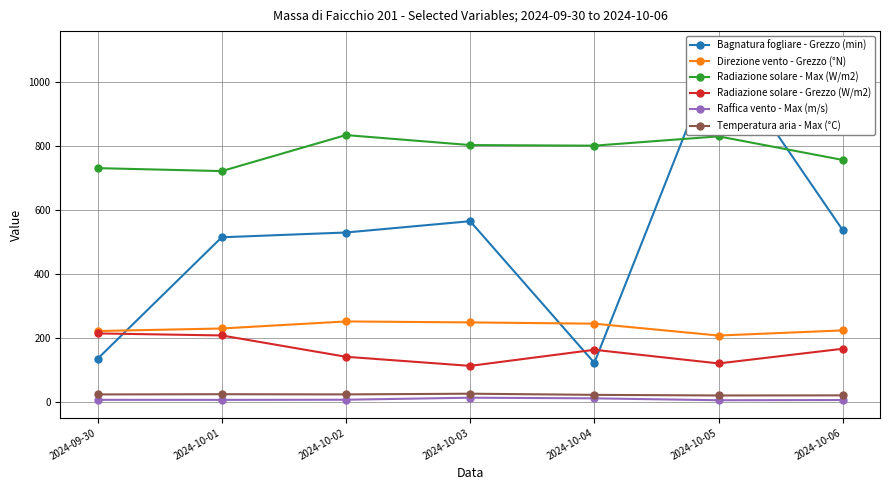

Reading right to left, what are all the values shown in this chart?

Bagnatura fogliare - Grezzo (min): 2024-10-06=536.0	2024-10-05=1102.6	2024-10-04=121.7	2024-10-03=564.0	2024-10-02=528.7	2024-10-01=513.8	2024-09-30=134.2
Direzione vento - Grezzo (°N): 2024-10-06=223.0	2024-10-05=207.0	2024-10-04=244.0	2024-10-03=248.0	2024-10-02=251.0	2024-10-01=229.0	2024-09-30=221.0
Radiazione solare - Max (W/m2): 2024-10-06=755.2	2024-10-05=828.9	2024-10-04=799.8	2024-10-03=801.7	2024-10-02=832.9	2024-10-01=720.4	2024-09-30=729.7
Radiazione solare - Grezzo (W/m2): 2024-10-06=165.7	2024-10-05=119.9	2024-10-04=162.5	2024-10-03=112.3	2024-10-02=140.7	2024-10-01=207.3	2024-09-30=213.6
Raffica vento - Max (m/s): 2024-10-06=5.6	2024-10-05=5.0	2024-10-04=10.9	2024-10-03=12.9	2024-10-02=6.6	2024-10-01=6.1	2024-09-30=6.3
Temperatura aria - Max (°C): 2024-10-06=20.2	2024-10-05=19.9	2024-10-04=21.8	2024-10-03=25.4	2024-10-02=23.2	2024-10-01=23.8	2024-09-30=23.1